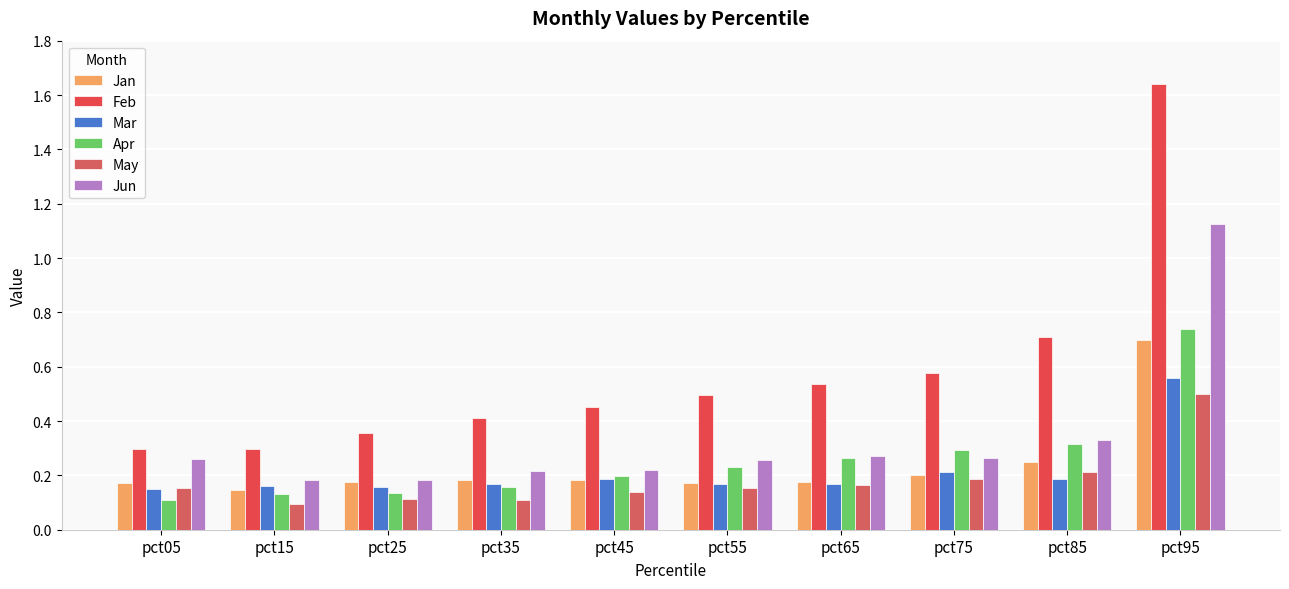

Is it true that Feb equals 0.9 at pct65?

False